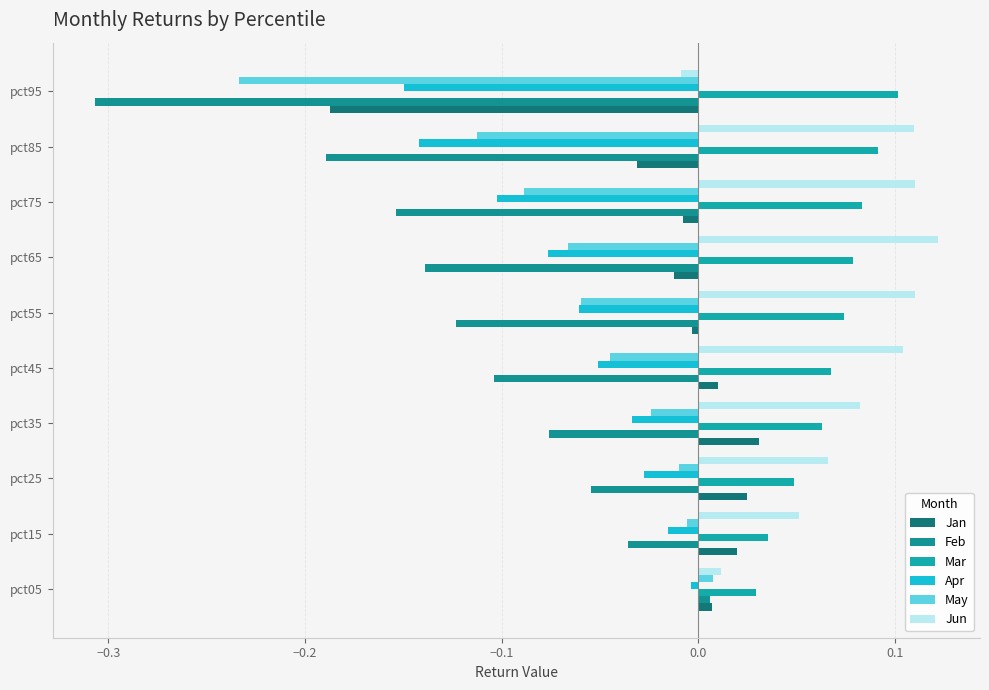

At which label does Feb reach its minimum?

pct95